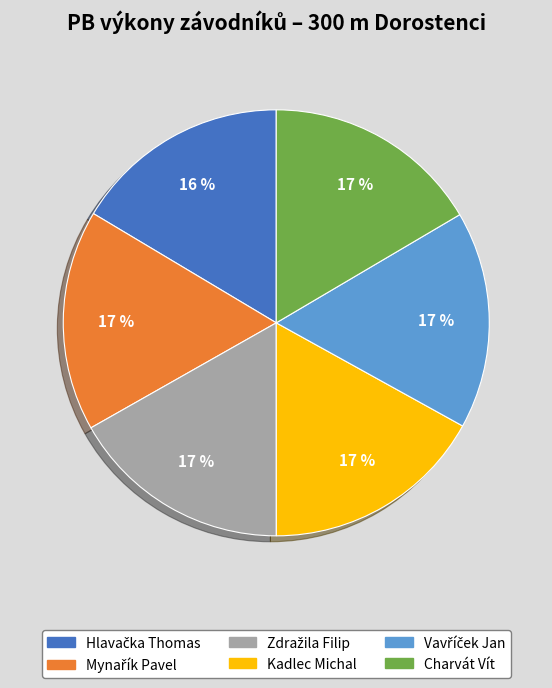

To the nearest percent, what is the average slice percentage?

17%